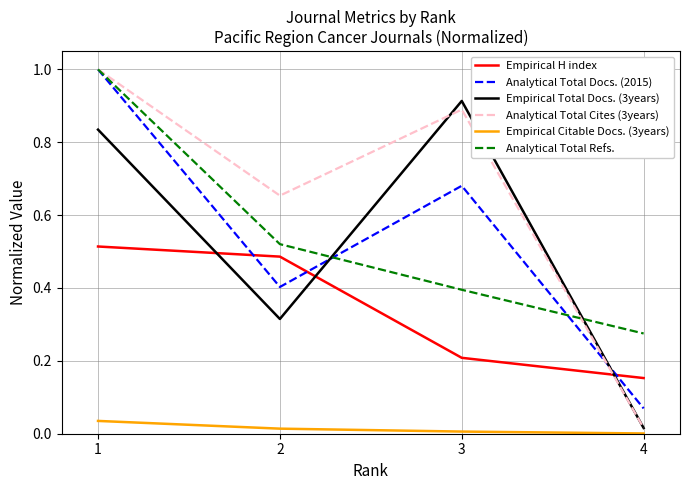

What is the maximum value shown in the chart?

1.0